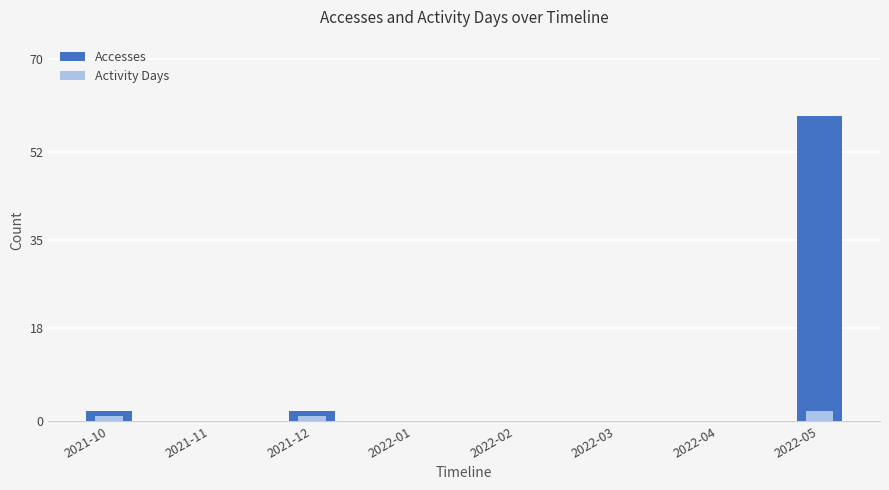

How many bars are there in total?

16